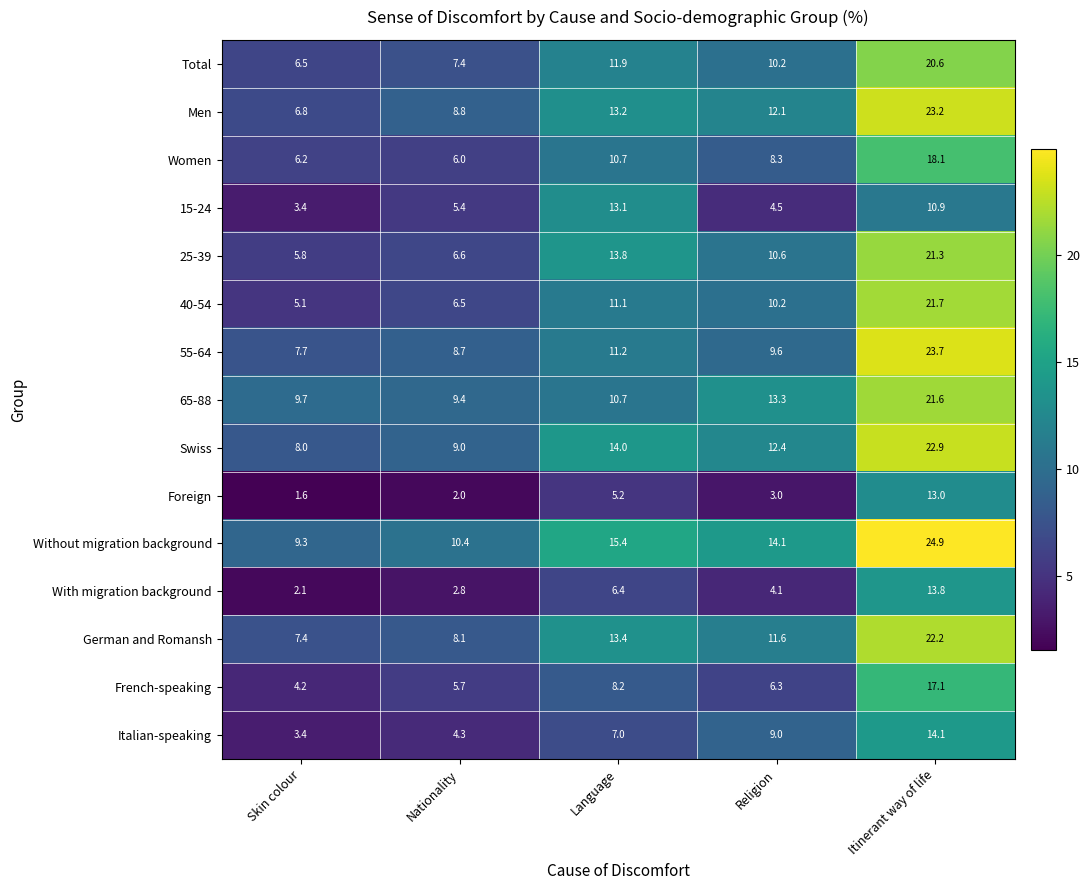

What is the difference between the highest and lowest values at Language?

10.2